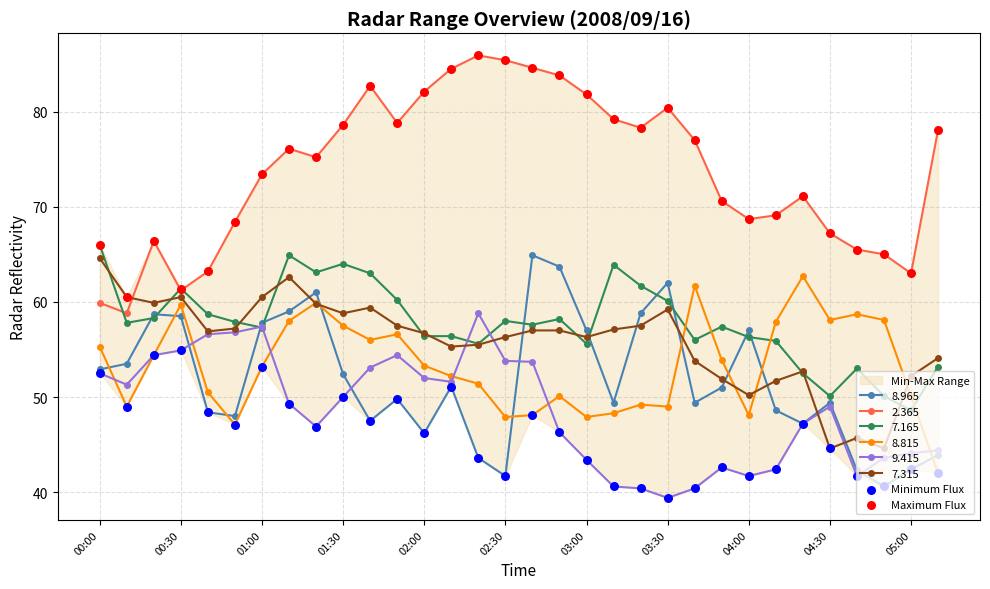

Is it true that 7.165 equals 87.6 at 02:30?

False